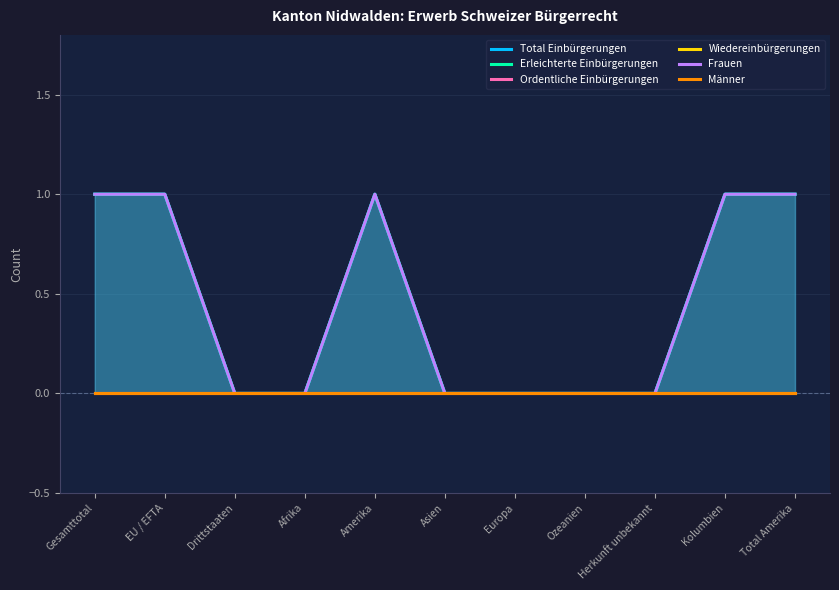

Which series has the largest total across all categories?

Total Einbürgerungen